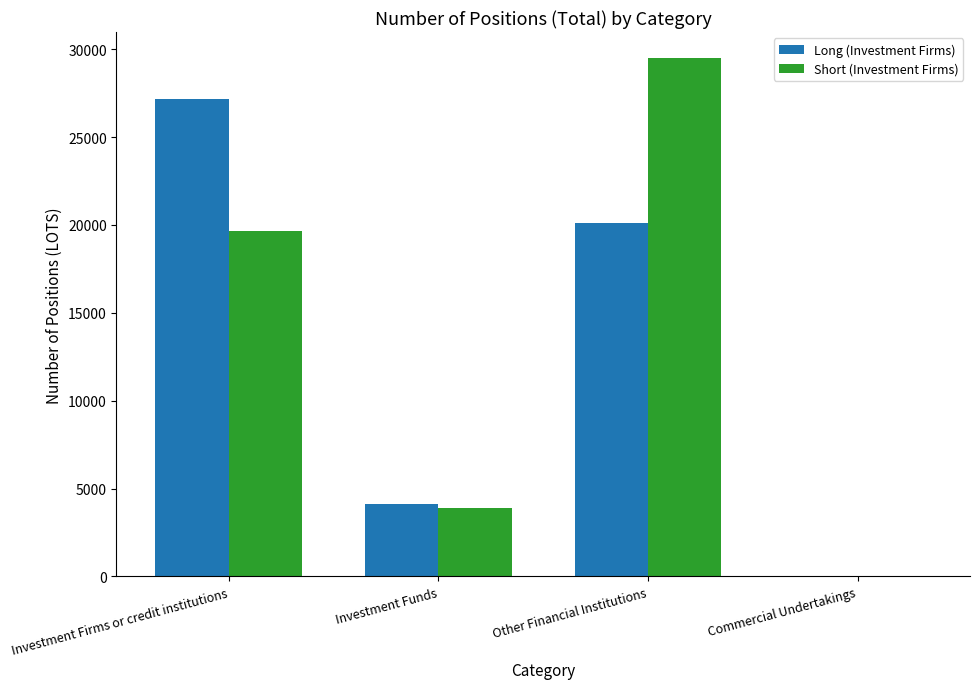

Reading left to right, extract all data points from this chart.

Long (Investment Firms): 27161.4	4097.3	20105.1	0.0
Short (Investment Firms): 19673.0	3870.0	29497.6	0.0